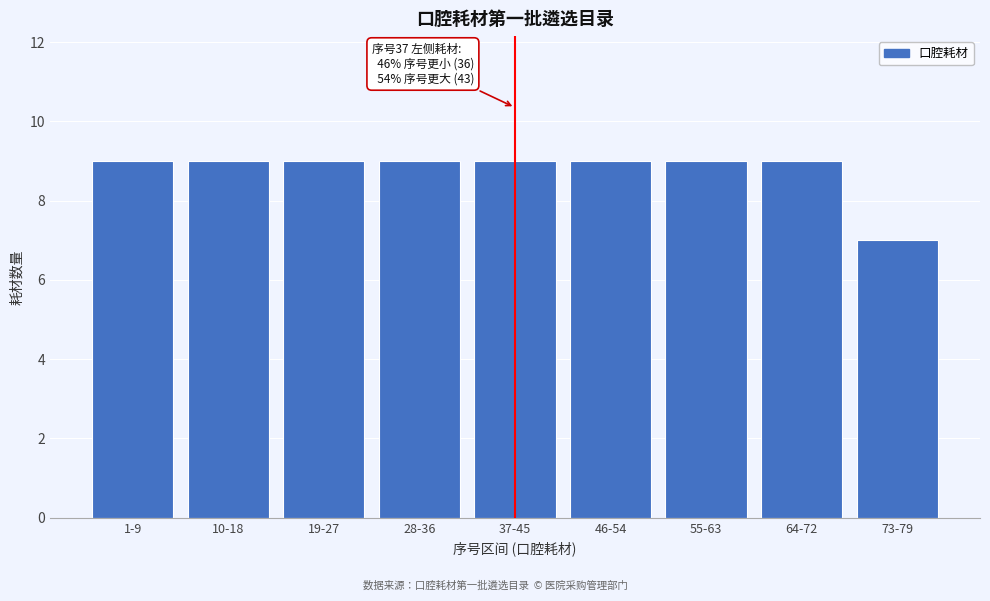

Reading right to left, list all the values displayed in this chart.

73-79=7	64-72=9	55-63=9	46-54=9	37-45=9	28-36=9	19-27=9	10-18=9	1-9=9